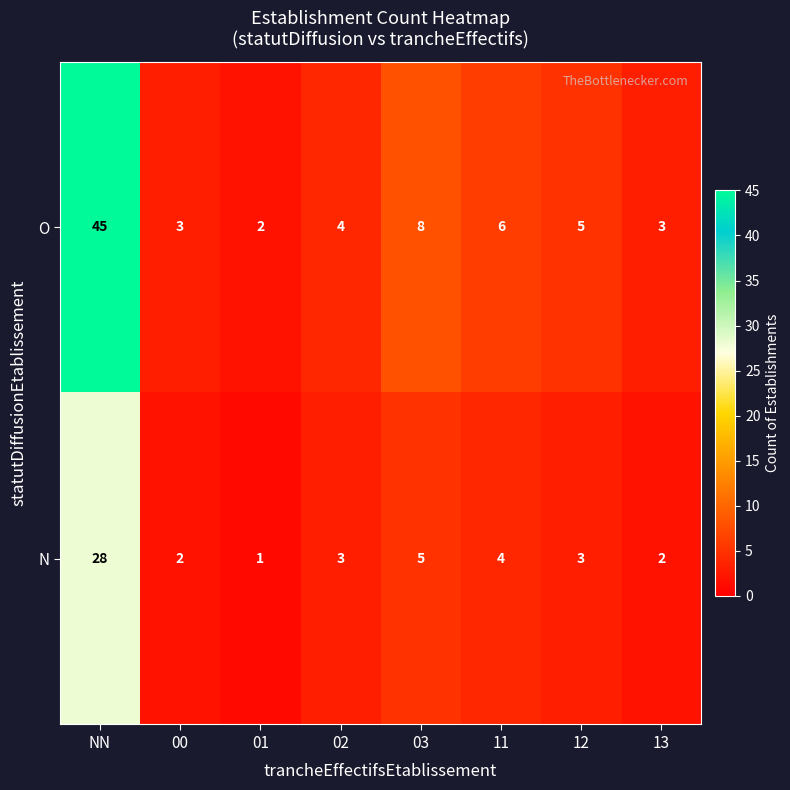

Reading right to left, transcribe all the data shown in this chart.

O: 13=3	12=5	11=6	03=8	02=4	01=2	00=3	NN=45
N: 13=2	12=3	11=4	03=5	02=3	01=1	00=2	NN=28